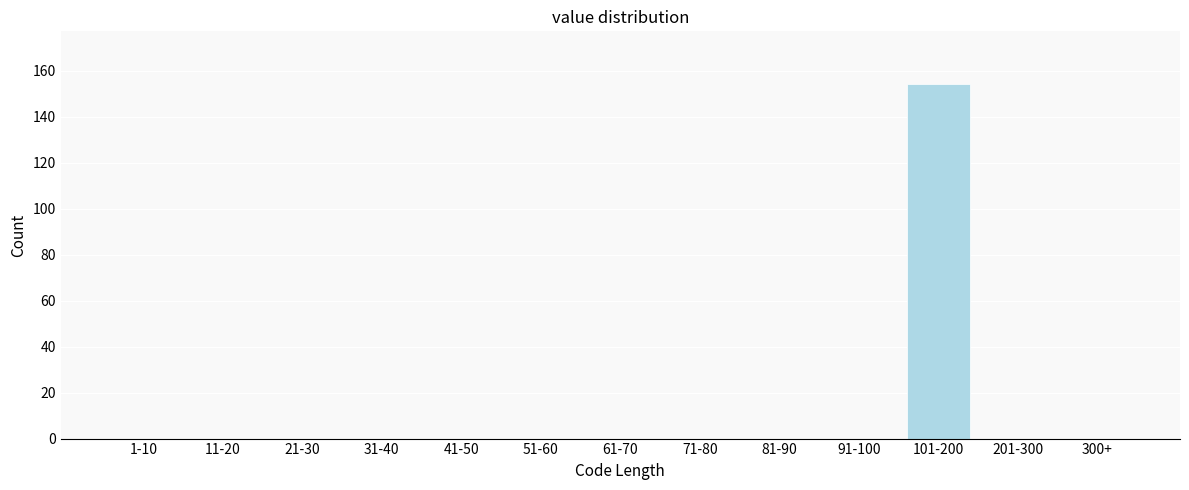

Reading left to right, transcribe all the data shown in this chart.

1-10=0	11-20=0	21-30=0	31-40=0	41-50=0	51-60=0	61-70=0	71-80=0	81-90=0	91-100=0	101-200=154	201-300=0	300+=0